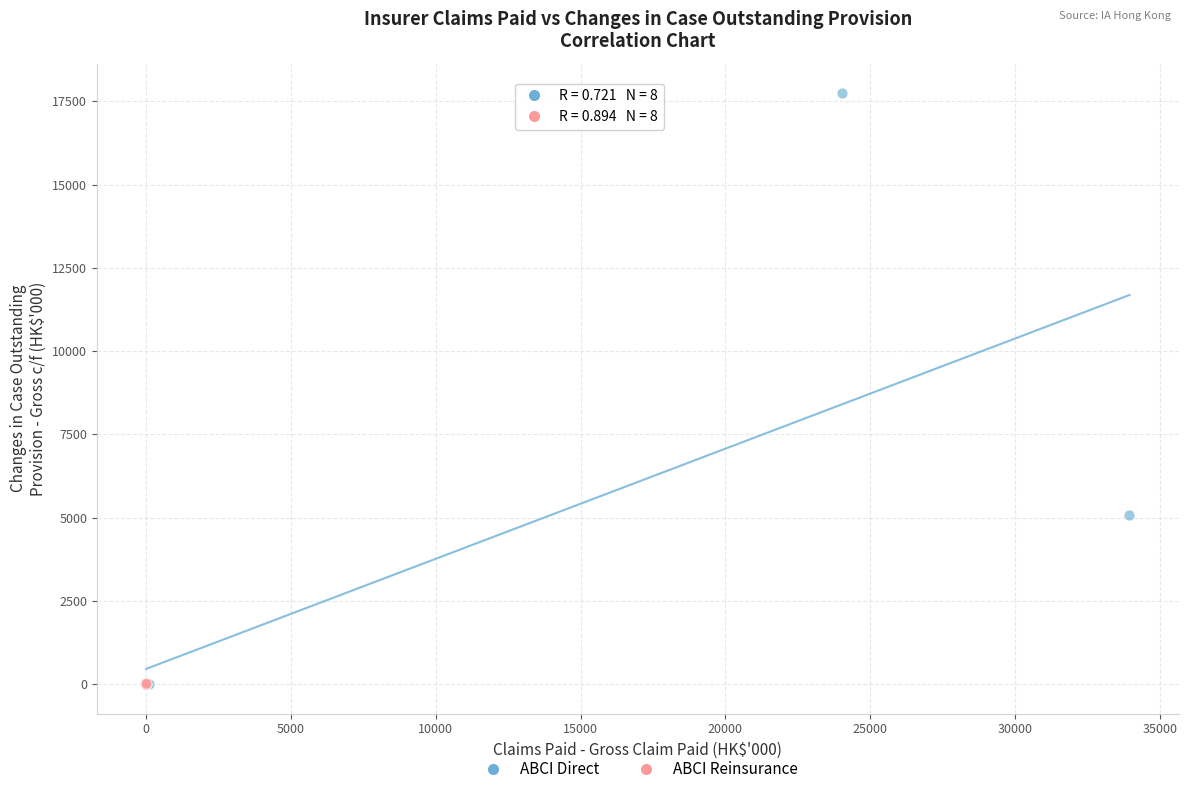

Which series has the widest spread of Y values?

ABCI Direct